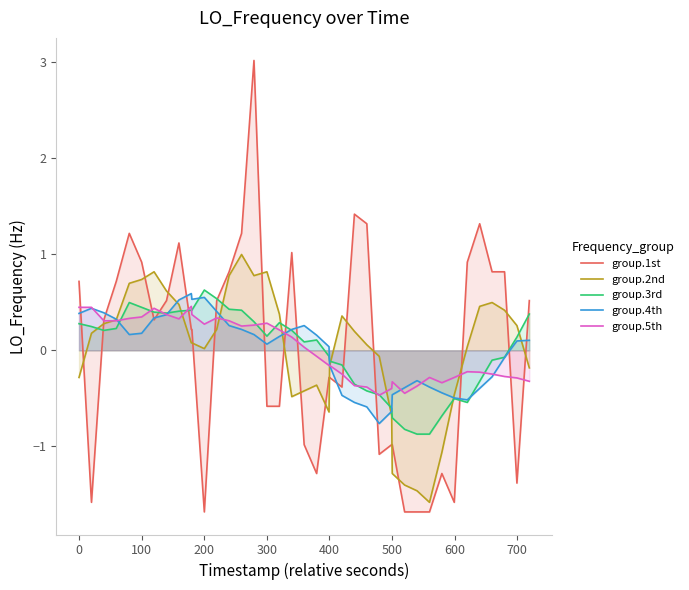

In group.5th, how many points are higher than both neighbors (excluding endpoints)?

7